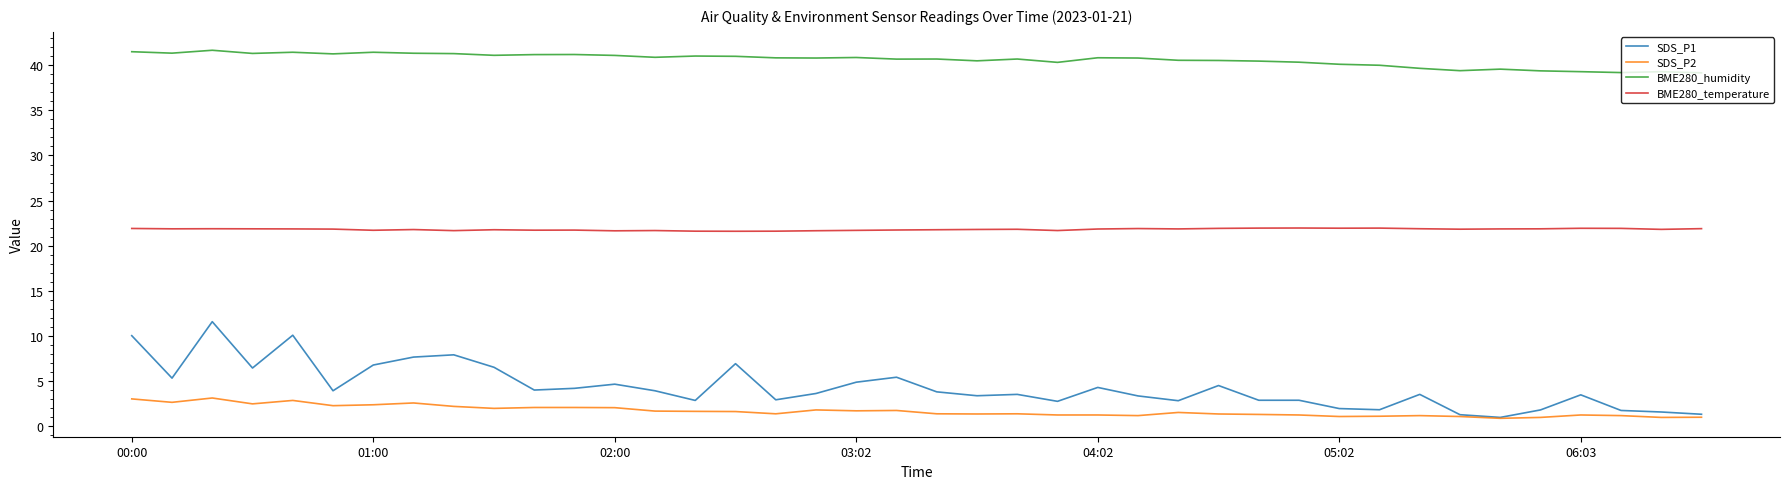

True or false: BME280_humidity and BME280_temperature intersect in this chart.

False